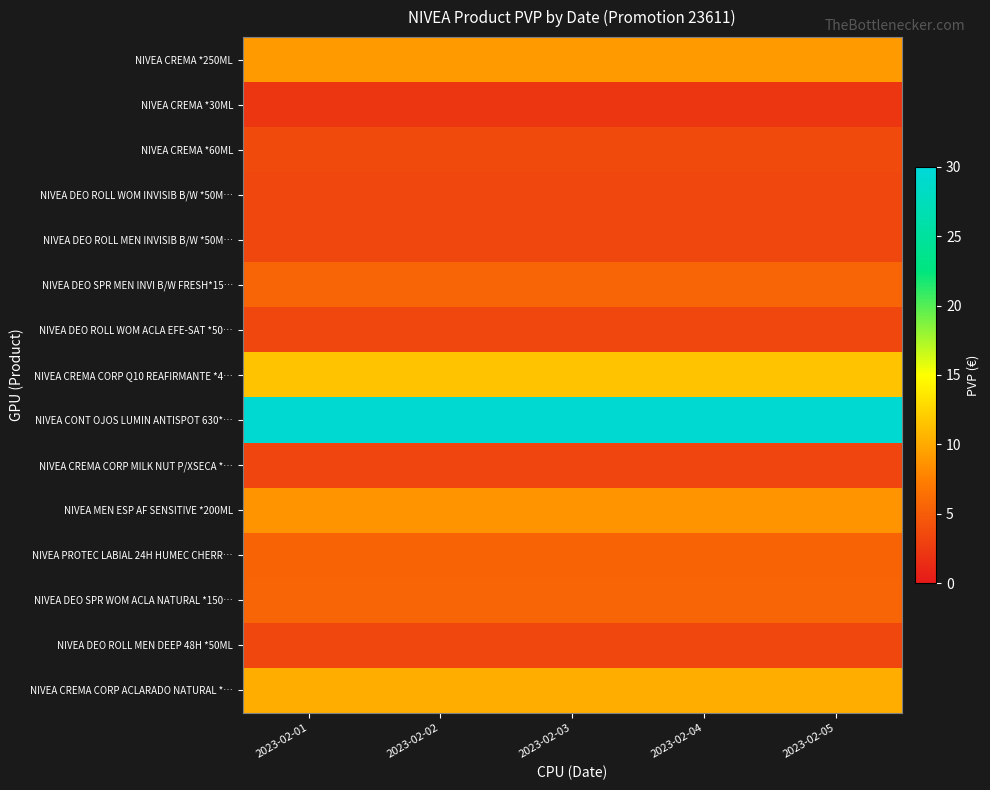

Reading right to left, list all the values displayed in this chart.

NIVEA CREMA *250ML: 2023-02-05=9.1	2023-02-04=9.1	2023-02-03=9.1	2023-02-02=9.1	2023-02-01=9.1
NIVEA CREMA *30ML: 2023-02-05=2.1	2023-02-04=2.1	2023-02-03=2.1	2023-02-02=2.1	2023-02-01=2.1
NIVEA CREMA *60ML: 2023-02-05=3.6	2023-02-04=3.6	2023-02-03=3.6	2023-02-02=3.6	2023-02-01=3.6
NIVEA DEO ROLL WOM INVISIB B/W *50M…: 2023-02-05=3.4	2023-02-04=3.4	2023-02-03=3.4	2023-02-02=3.4	2023-02-01=3.4
NIVEA DEO ROLL MEN INVISIB B/W *50M…: 2023-02-05=3.4	2023-02-04=3.4	2023-02-03=3.4	2023-02-02=3.4	2023-02-01=3.4
NIVEA DEO SPR MEN INVI B/W FRESH*15…: 2023-02-05=5.6	2023-02-04=5.6	2023-02-03=5.6	2023-02-02=5.6	2023-02-01=5.6
NIVEA DEO ROLL WOM ACLA EFE-SAT *50…: 2023-02-05=3.4	2023-02-04=3.4	2023-02-03=3.4	2023-02-02=3.4	2023-02-01=3.4
NIVEA CREMA CORP Q10 REAFIRMANTE *4…: 2023-02-05=11.5	2023-02-04=11.5	2023-02-03=11.5	2023-02-02=11.5	2023-02-01=11.5
NIVEA CONT OJOS LUMIN ANTISPOT 630*…: 2023-02-05=29.4	2023-02-04=29.4	2023-02-03=29.4	2023-02-02=29.4	2023-02-01=29.4
NIVEA CREMA CORP MILK NUT P/XSECA *…: 2023-02-05=3.2	2023-02-04=3.2	2023-02-03=3.2	2023-02-02=3.2	2023-02-01=3.2
NIVEA MEN ESP AF SENSITIVE *200ML: 2023-02-05=8.8	2023-02-04=8.8	2023-02-03=8.8	2023-02-02=8.8	2023-02-01=8.8
NIVEA PROTEC LABIAL 24H HUMEC CHERR…: 2023-02-05=5.5	2023-02-04=5.5	2023-02-03=5.5	2023-02-02=5.5	2023-02-01=5.5
NIVEA DEO SPR WOM ACLA NATURAL *150…: 2023-02-05=5.6	2023-02-04=5.6	2023-02-03=5.6	2023-02-02=5.6	2023-02-01=5.6
NIVEA DEO ROLL MEN DEEP 48H *50ML: 2023-02-05=3.4	2023-02-04=3.4	2023-02-03=3.4	2023-02-02=3.4	2023-02-01=3.4
NIVEA CREMA CORP ACLARADO NATURAL *…: 2023-02-05=10.3	2023-02-04=10.3	2023-02-03=10.3	2023-02-02=10.3	2023-02-01=10.3